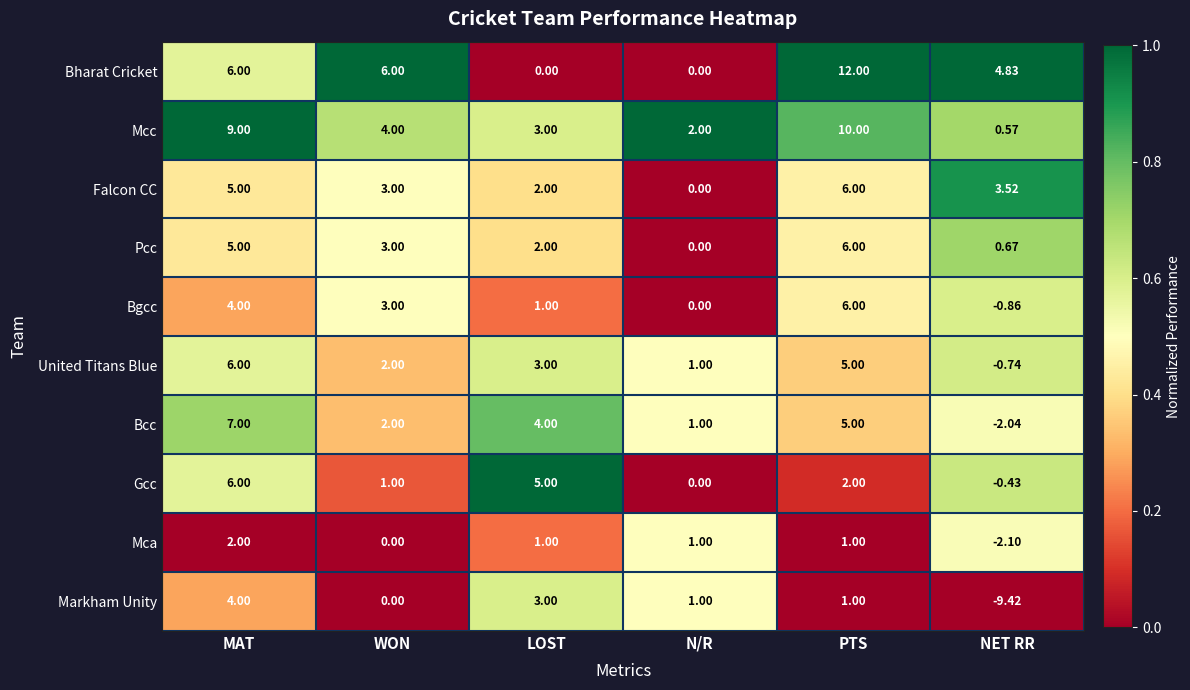

Which series changed the most between N/R and PTS?

Bharat Cricket